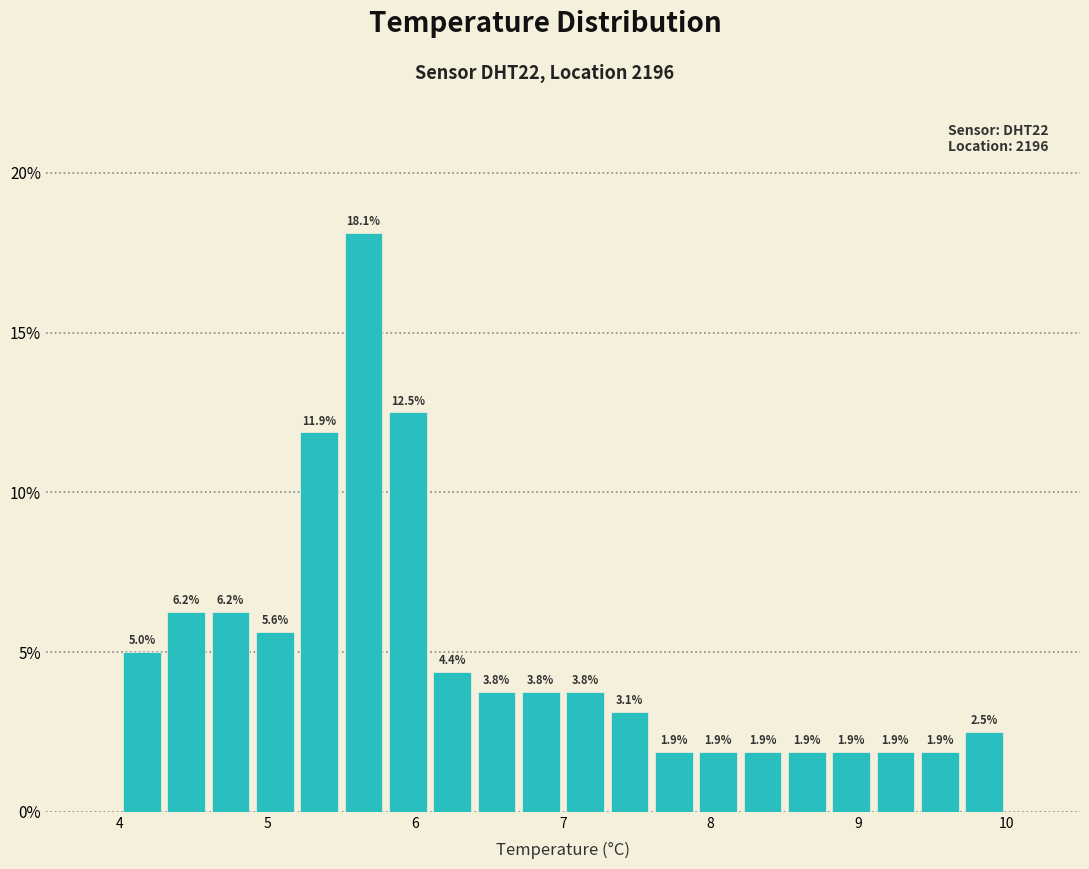

Around what value on the x-axis is the tallest bar? Give the approximate position of its centre, as read against the axis.

5.7